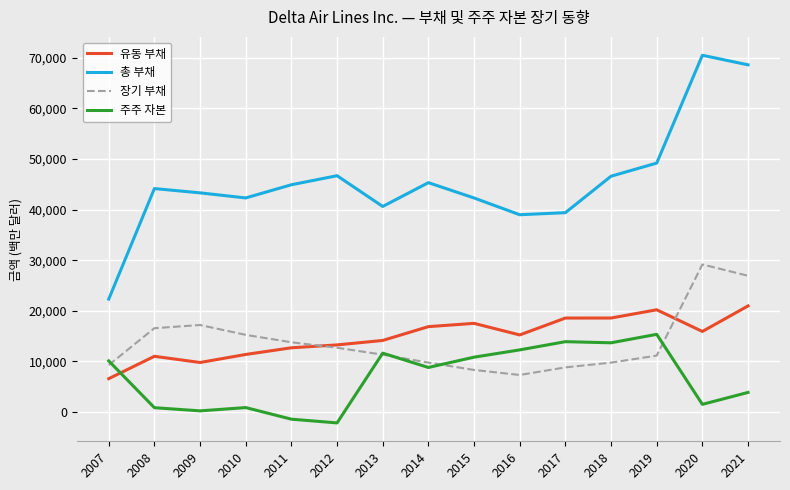

Which series has the widest spread of values?

총 부채